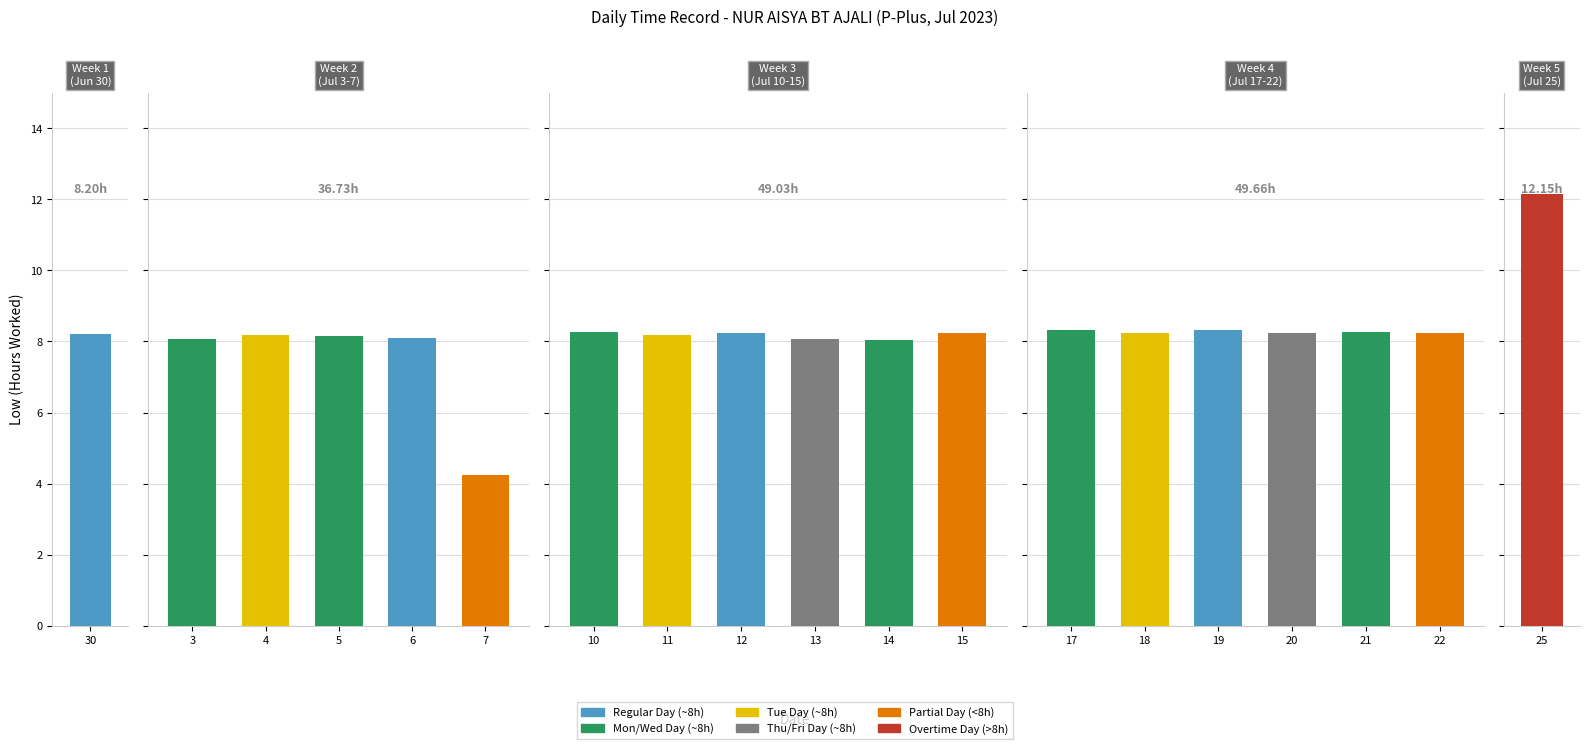

What is the label of the 1st bar from the right?

25